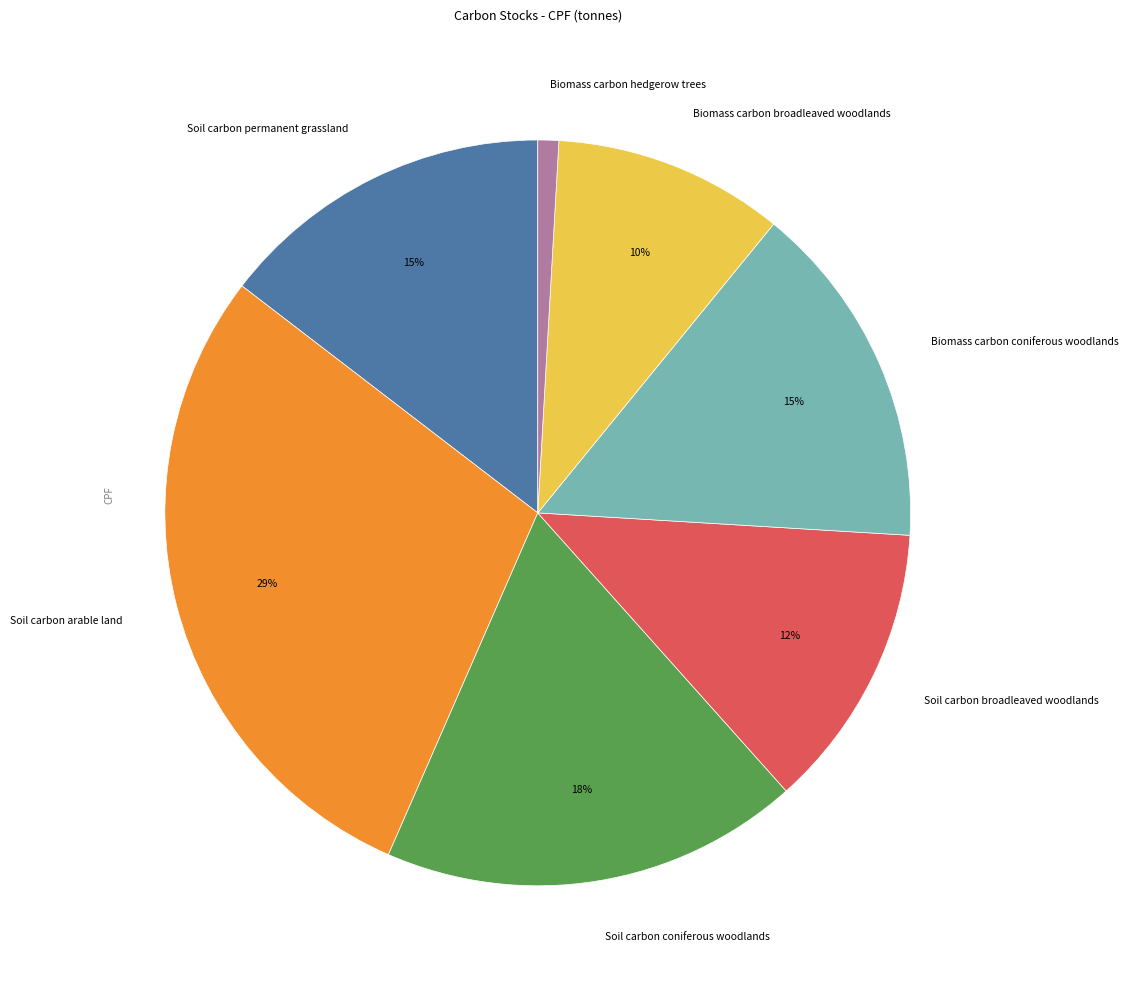

Is Soil carbon arable land the majority of the pie?

No